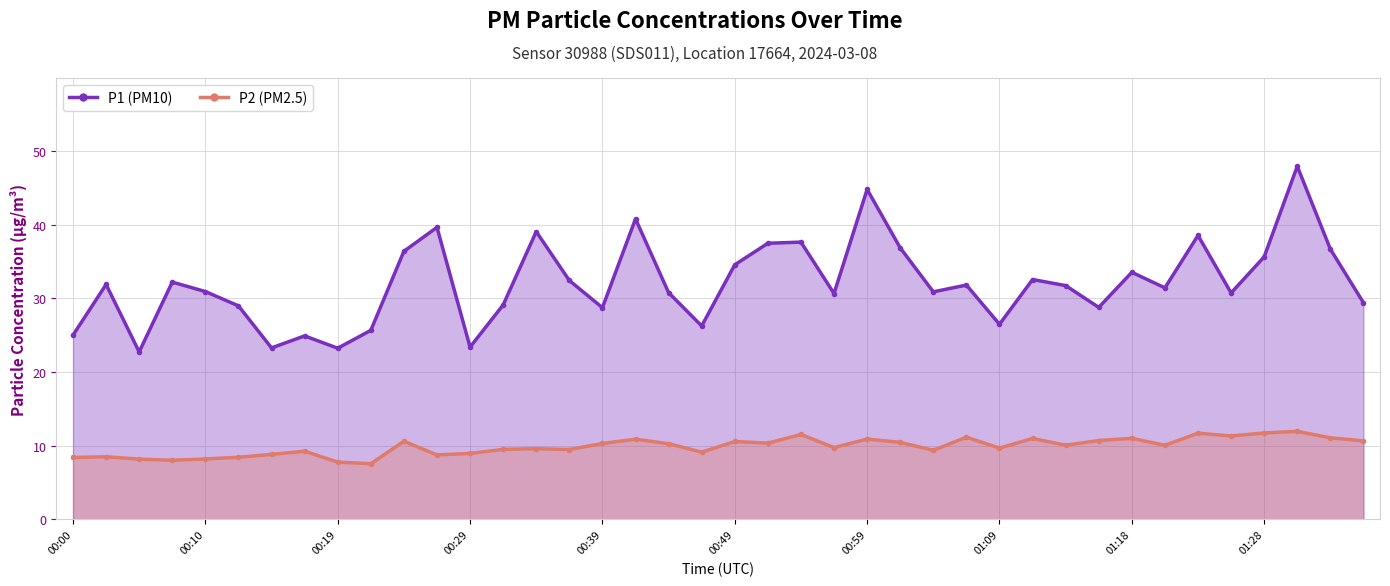

True or false: P1 (PM10) and P2 (PM2.5) intersect in this chart.

False